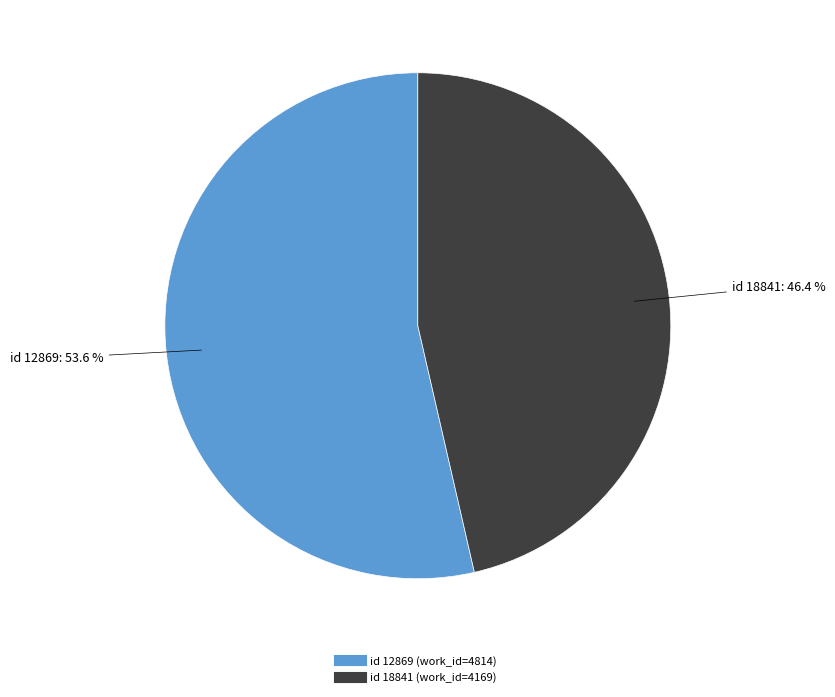

Does any single category account for the majority?

Yes